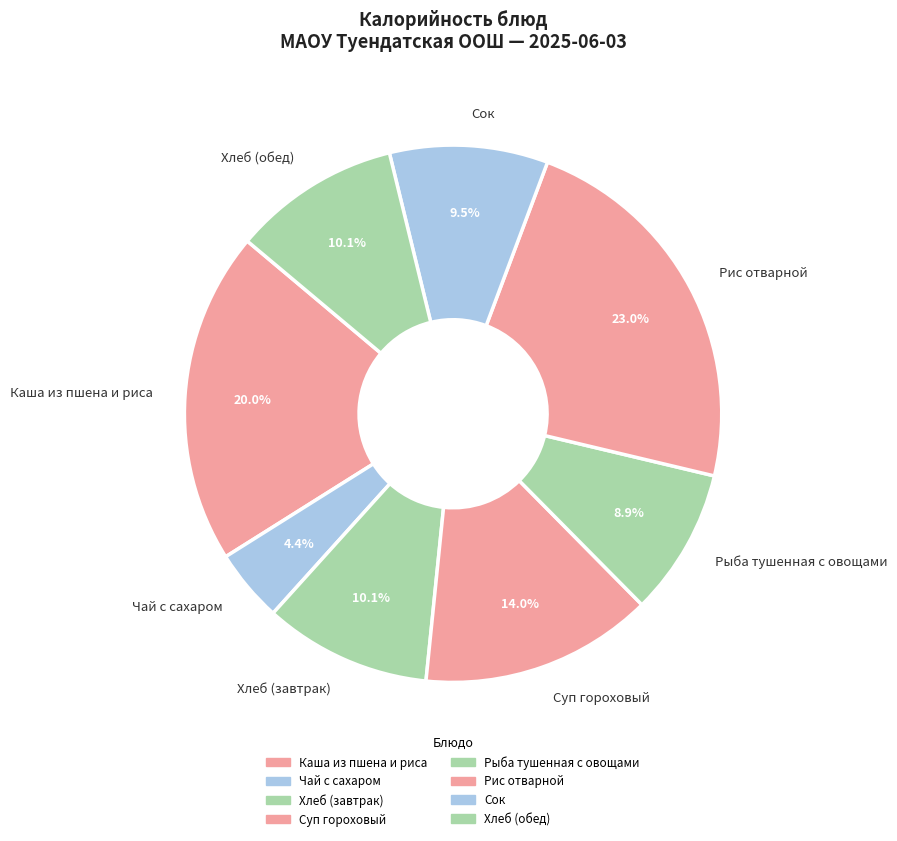

How much of the chart is everything except Хлеб (обед)?

89.9%